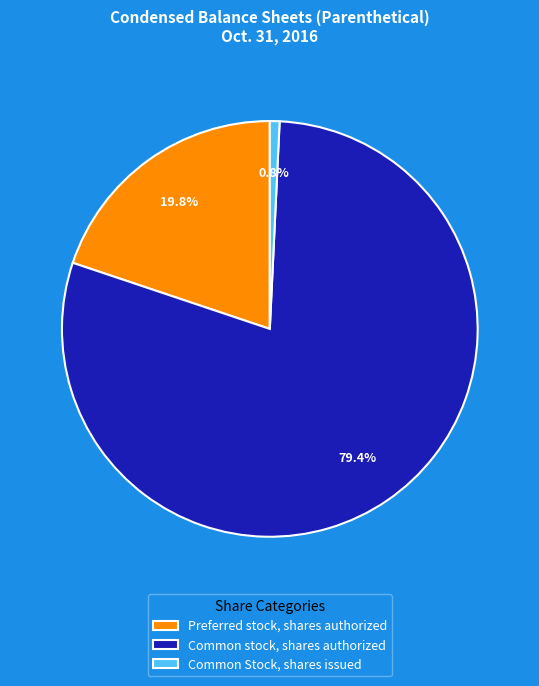

How many segments does this pie chart have?

3